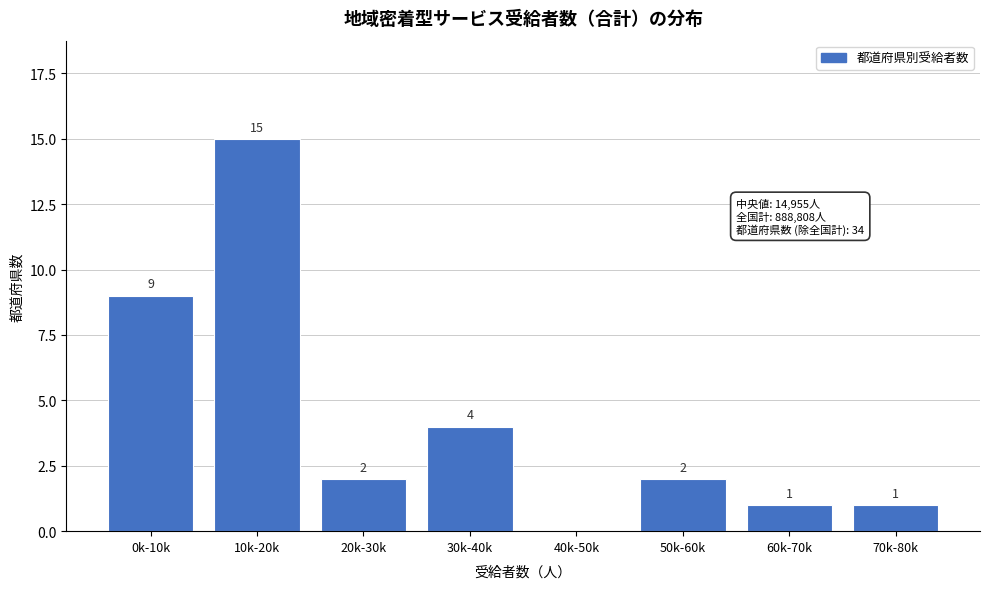

Reading left to right, extract all data points from this chart.

0k-10k=9	10k-20k=15	20k-30k=2	30k-40k=4	40k-50k=0	50k-60k=2	60k-70k=1	70k-80k=1